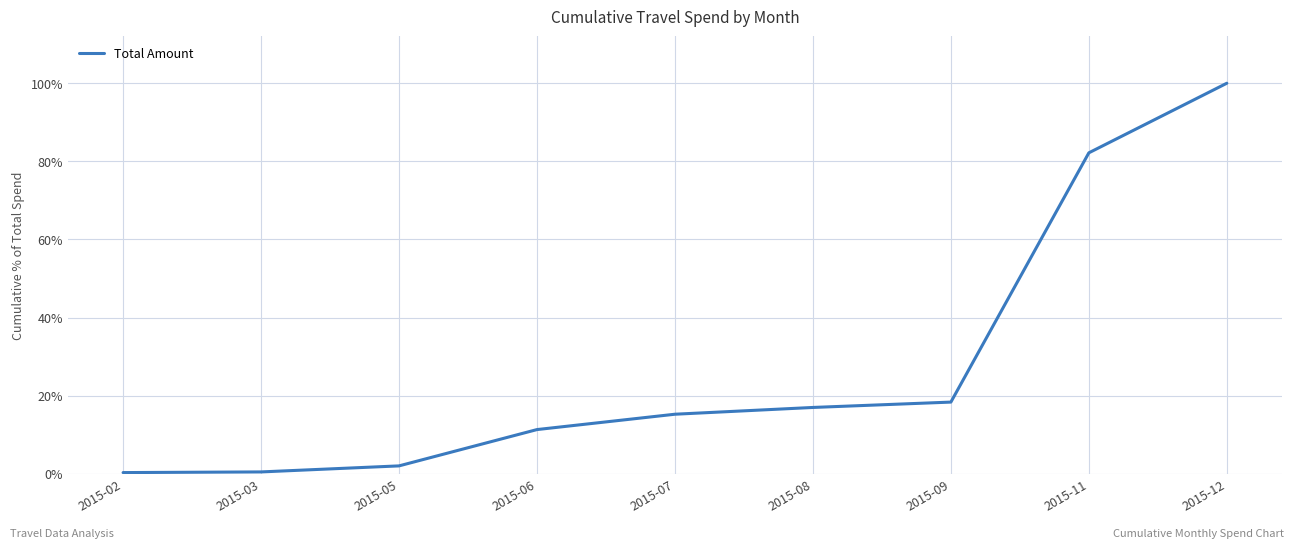

What is the minimum value shown in the chart?

0.3